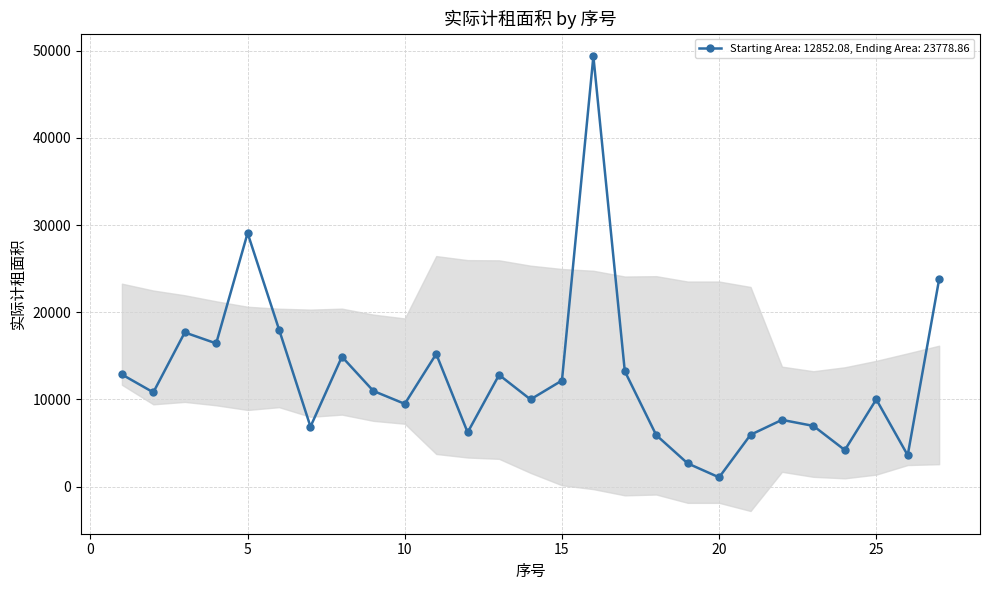

Is this an area chart (filled region under the line)?

No